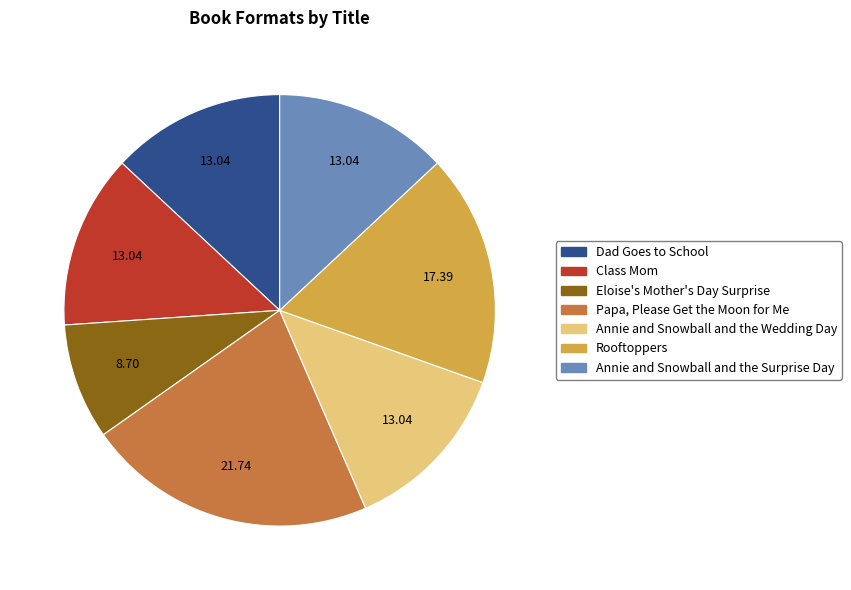

Is the sum of Dad Goes to School and Rooftoppers greater than half?

No